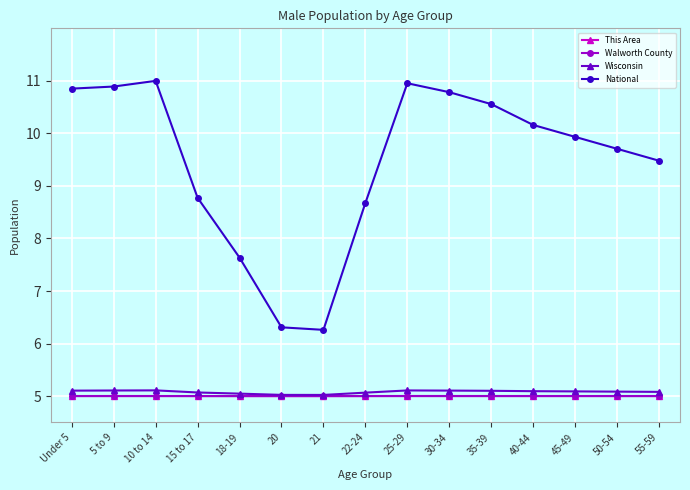

What is the total value across all series at 55-59?

24.6